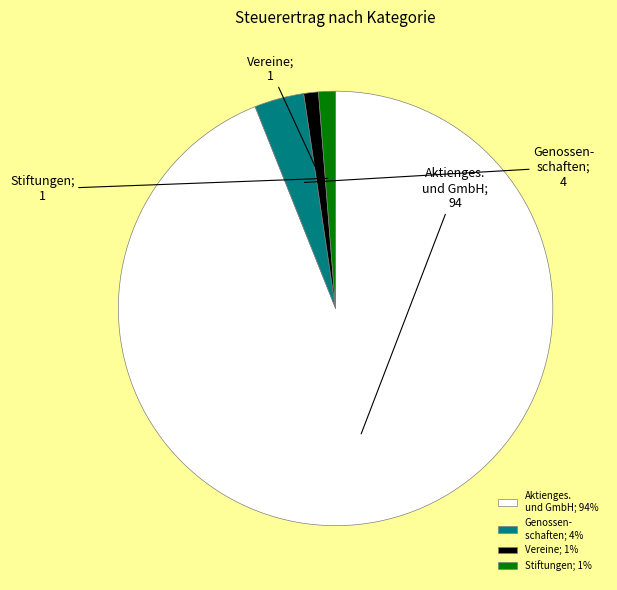

The Aktienges. und GmbH; 94% slice represents 86% of the pie. True or false?

False